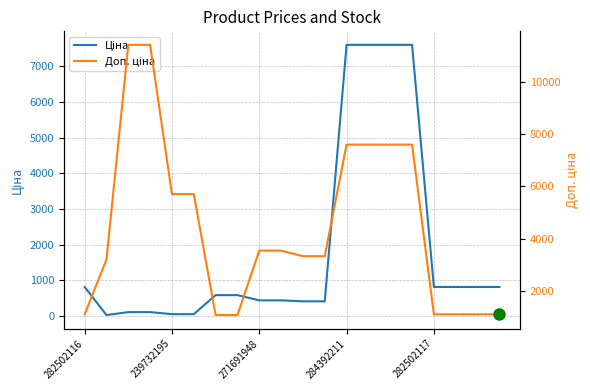

Rank the series at 15 from lowest to highest value.

Ціна, Доп. ціна